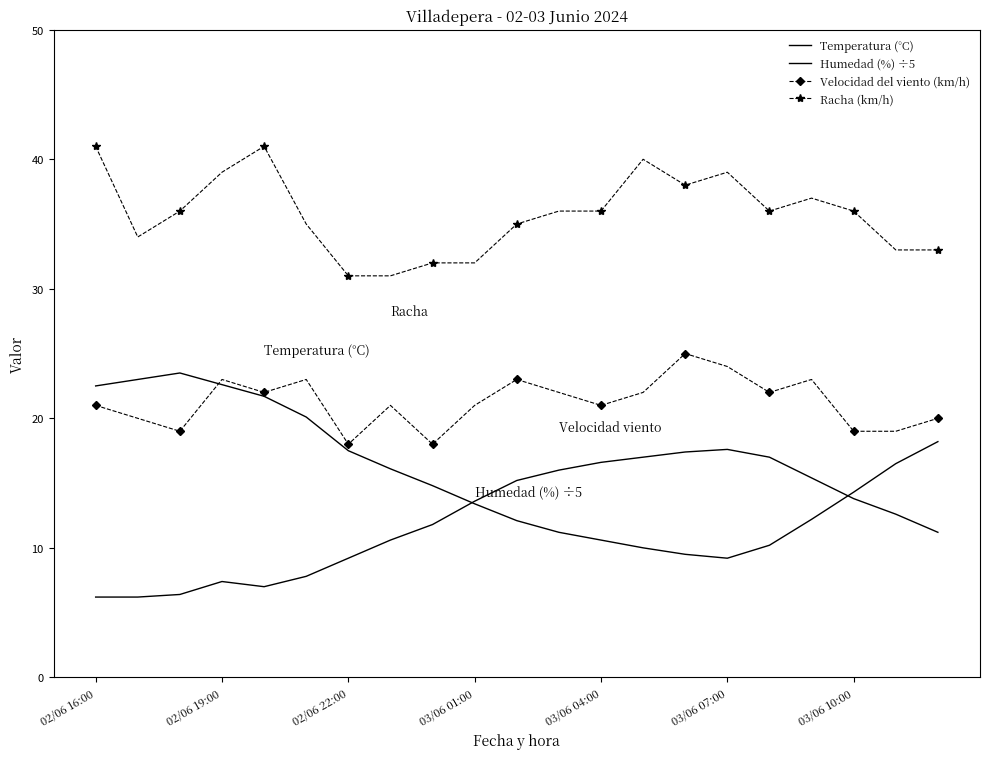

What is the greatest value displayed?

41.0